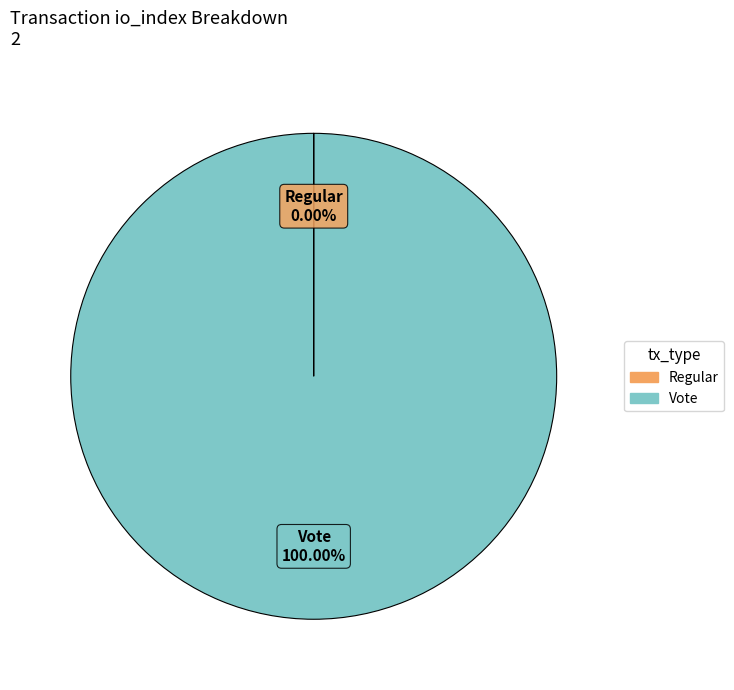

To the nearest percent, what portion does Vote represent?

100%